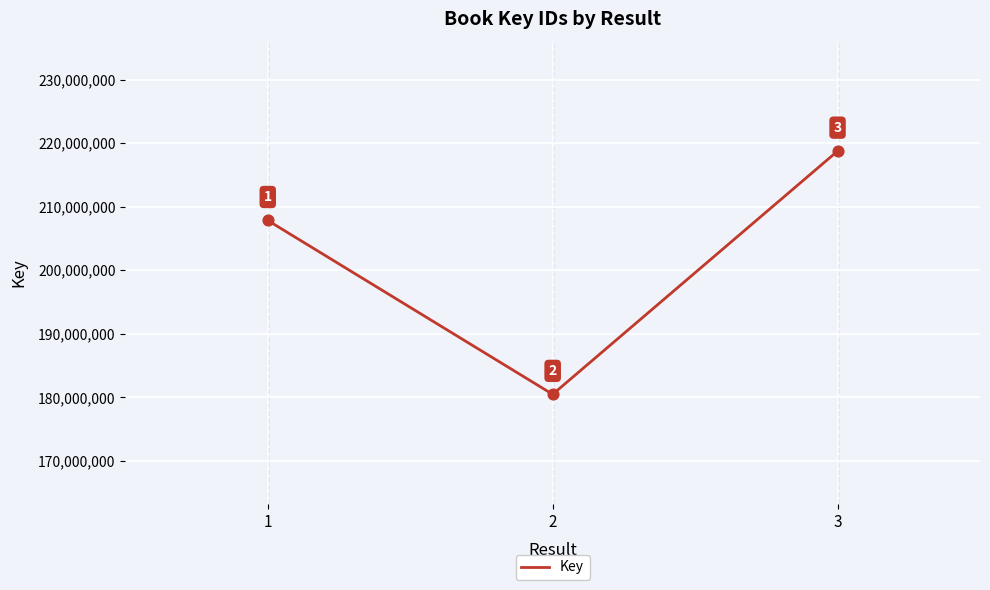

What is the ratio of the value at 2 to the value at 3?

0.8